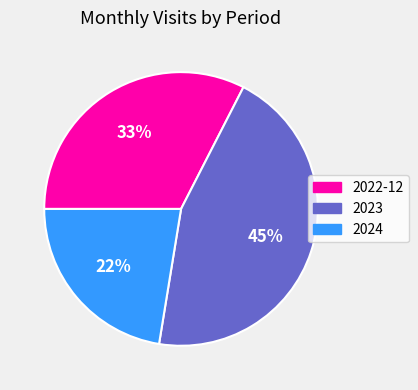

Count the number of slices in the pie.

3